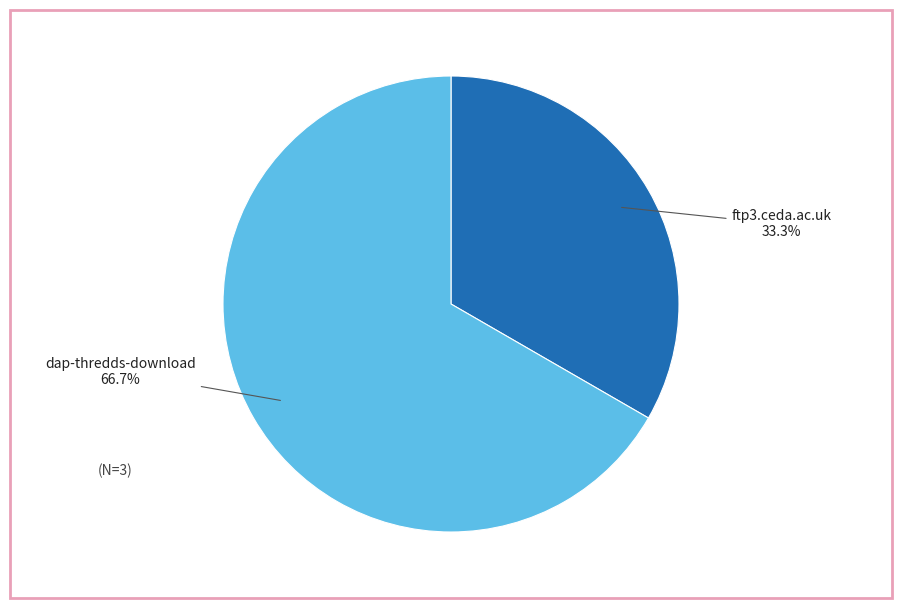

Which category accounts for the majority?

dap-thredds-download